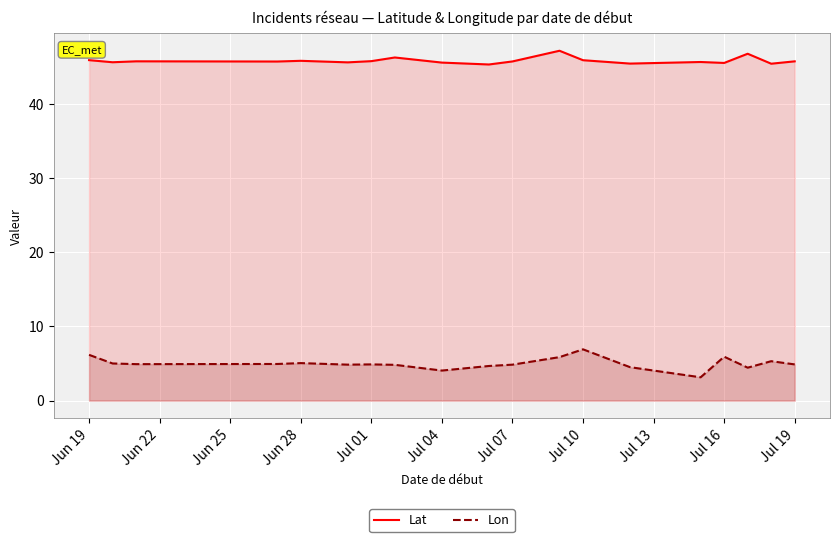

Read the Lat value at Jul 07.

45.8